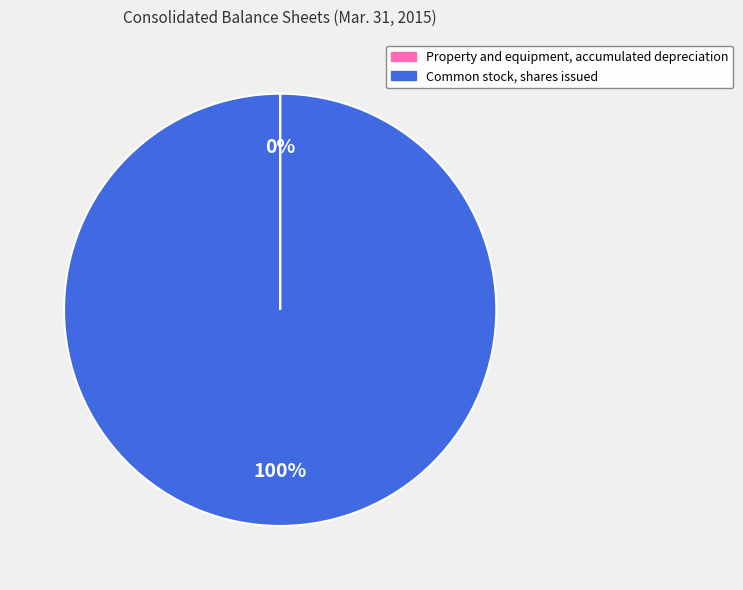

Which slice represents more than half of the pie?

Common stock, shares issued